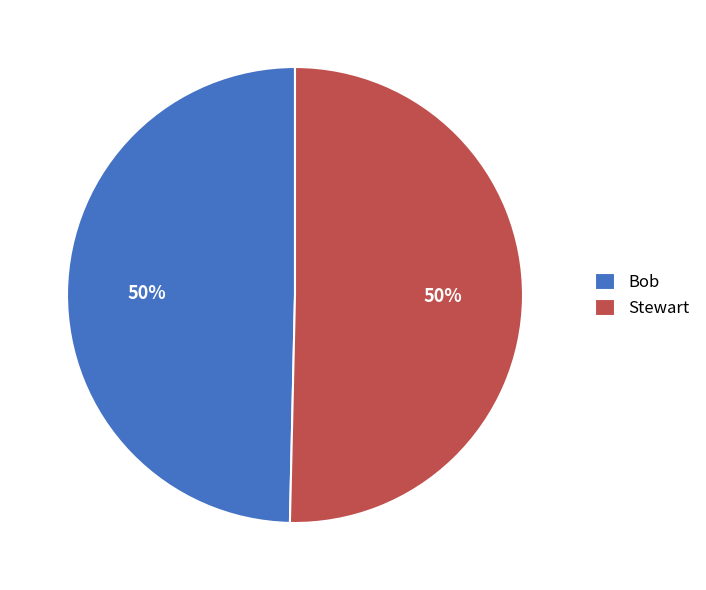

To the nearest percent, what is the average slice percentage?

50%